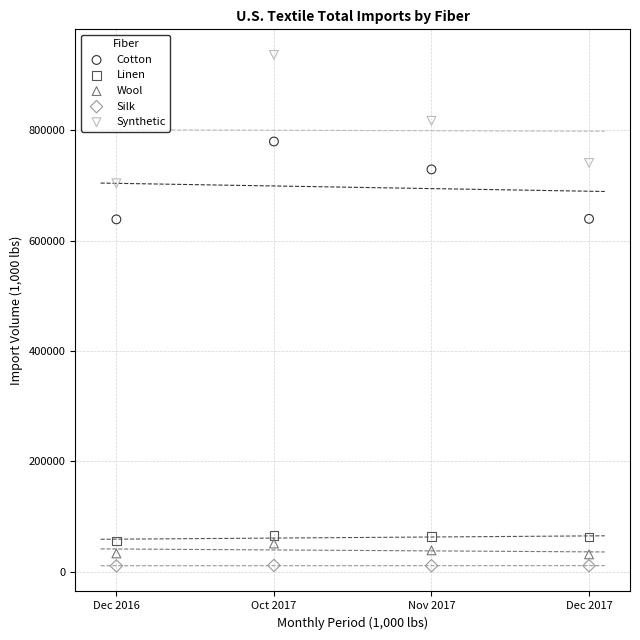

What are all the series names shown in the legend?

Cotton, Linen, Wool, Silk, Synthetic